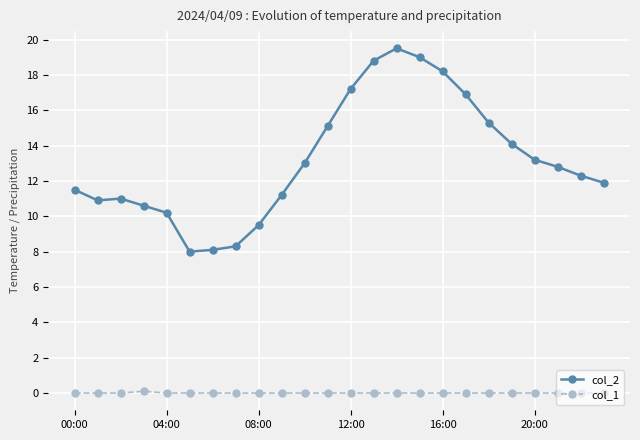

True or false: col_2 and col_1 intersect in this chart.

False